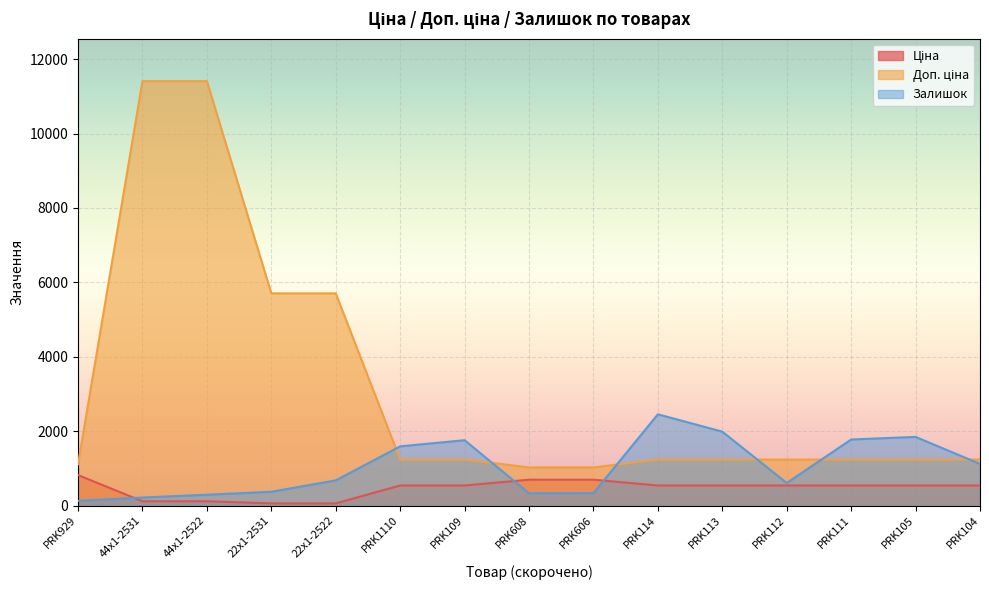

What is the label of the 2nd point from the right?

PRK105